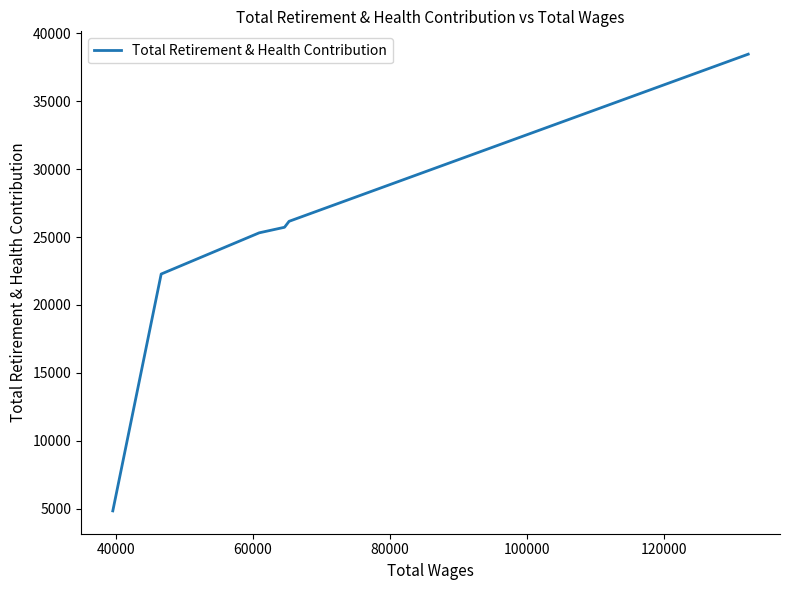

What is the average value?

23796